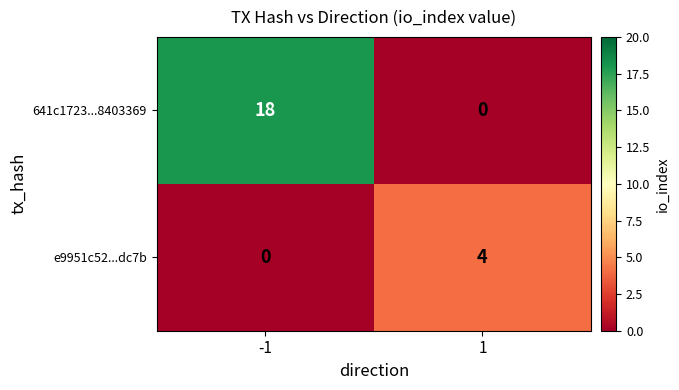

How many categories are shown in the chart?

2